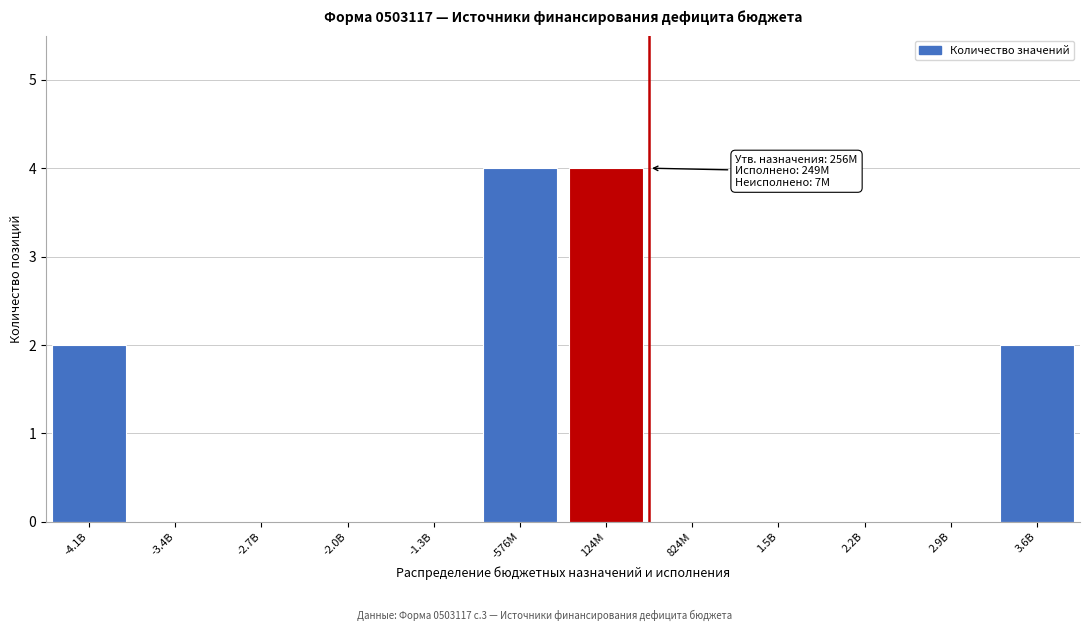

Reading left to right, transcribe all the data shown in this chart.

-4.1B=2	-3.4B=0	-2.7B=0	-2.0B=0	-1.3B=0	-576M=4	124M=4	824M=0	1.5B=0	2.2B=0	2.9B=0	3.6B=2